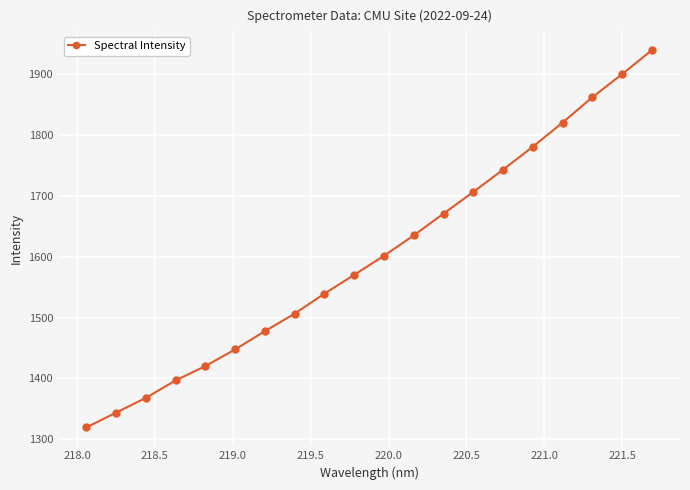

What is the smallest value displayed?

1319.5